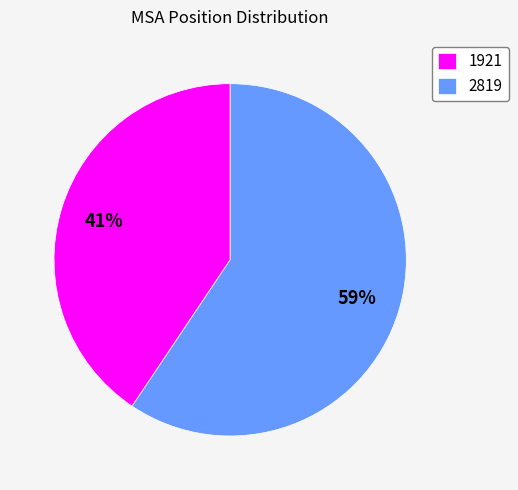

Does any single category account for the majority?

Yes